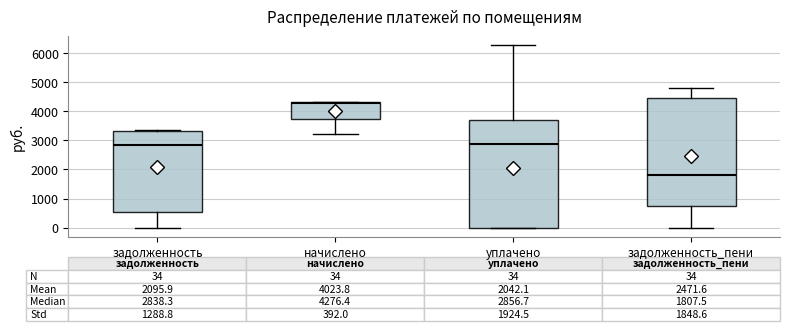

Which box's median line is the highest?

начислено